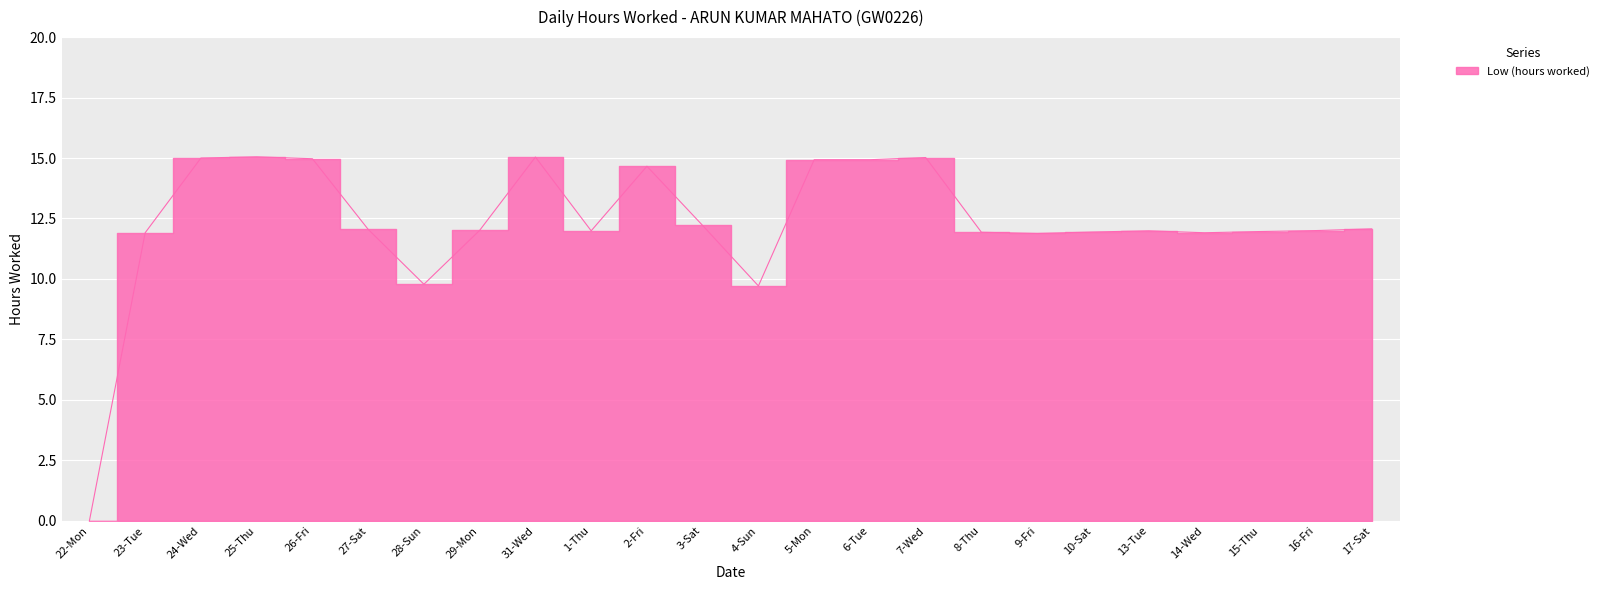

Which has a higher value, 7-Wed or 15-Thu?

7-Wed